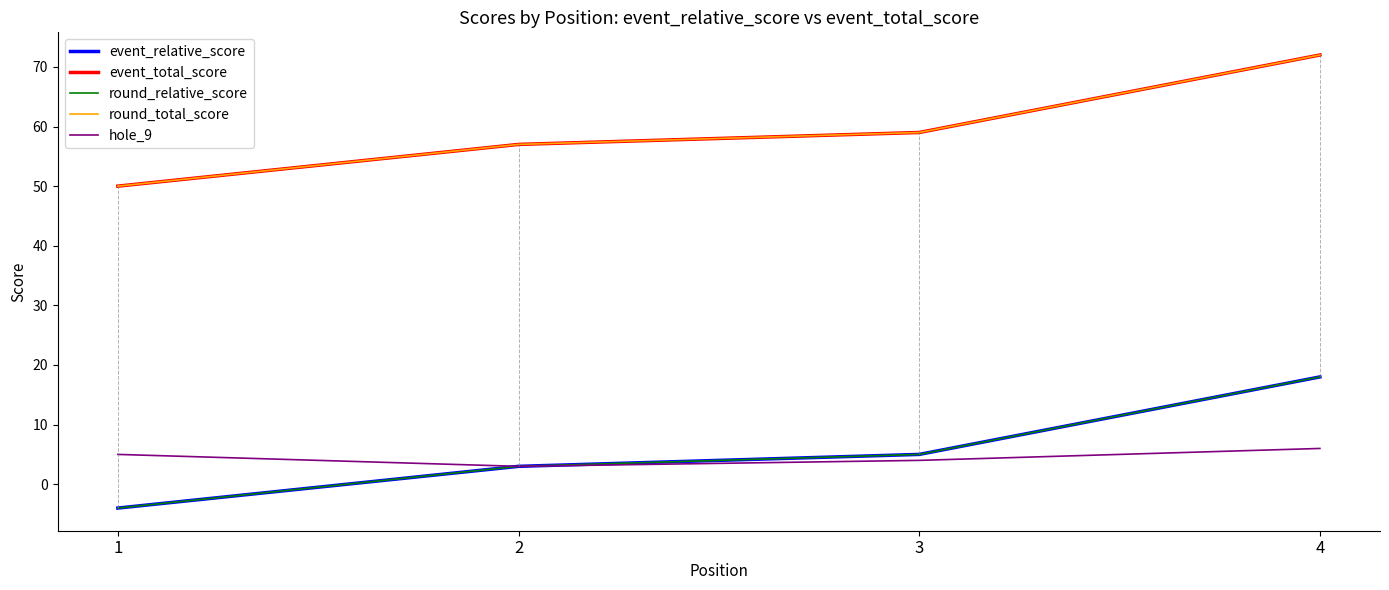

Does the chart display data point markers on the line(s)?

No